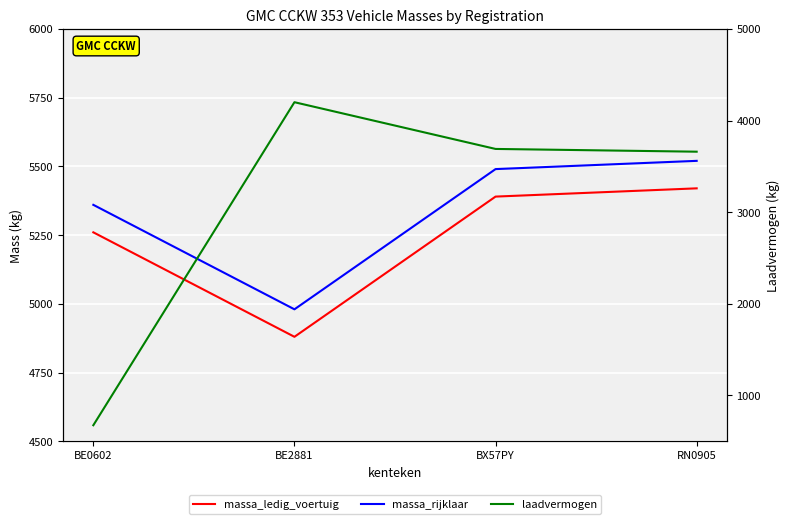

Is it true that massa_rijklaar equals 5520 at RN0905?

True